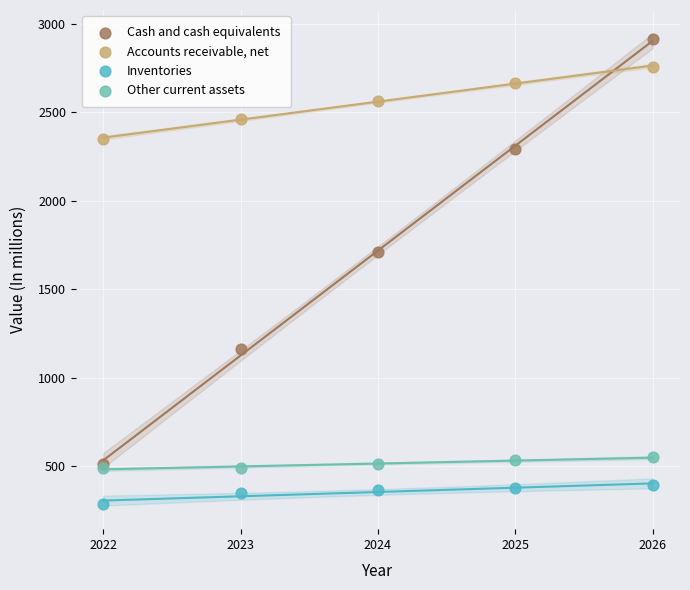

Which series contains the highest Y value?

Cash and cash equivalents